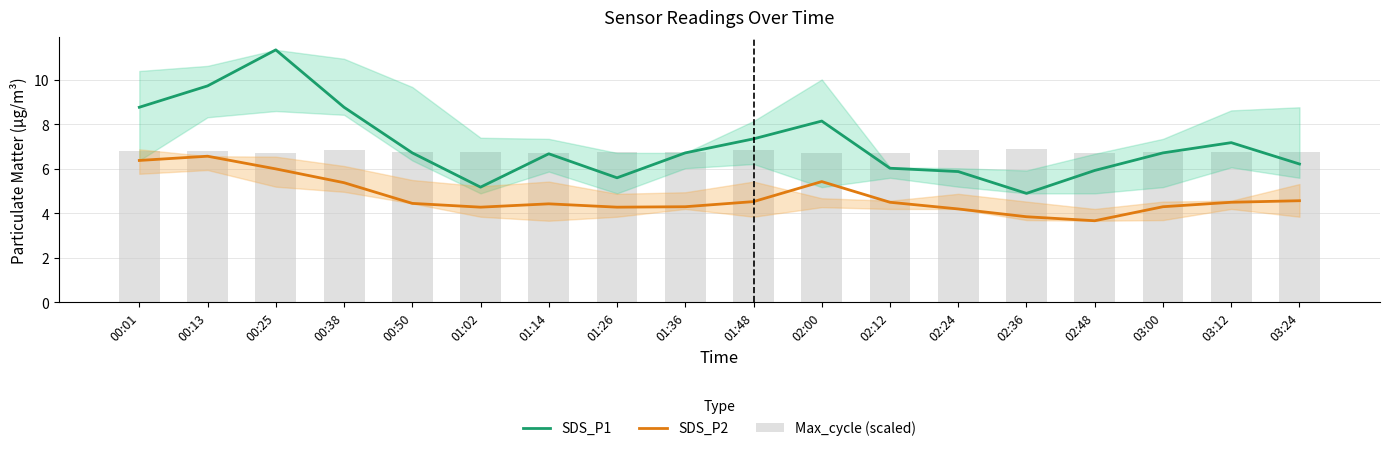

How many groups of bars are there?

18